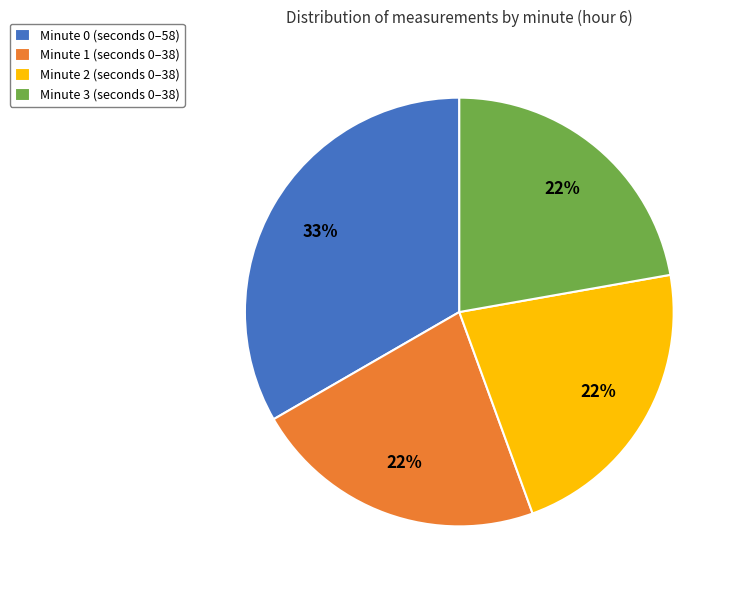

To the nearest percent, what is the average slice percentage?

25%